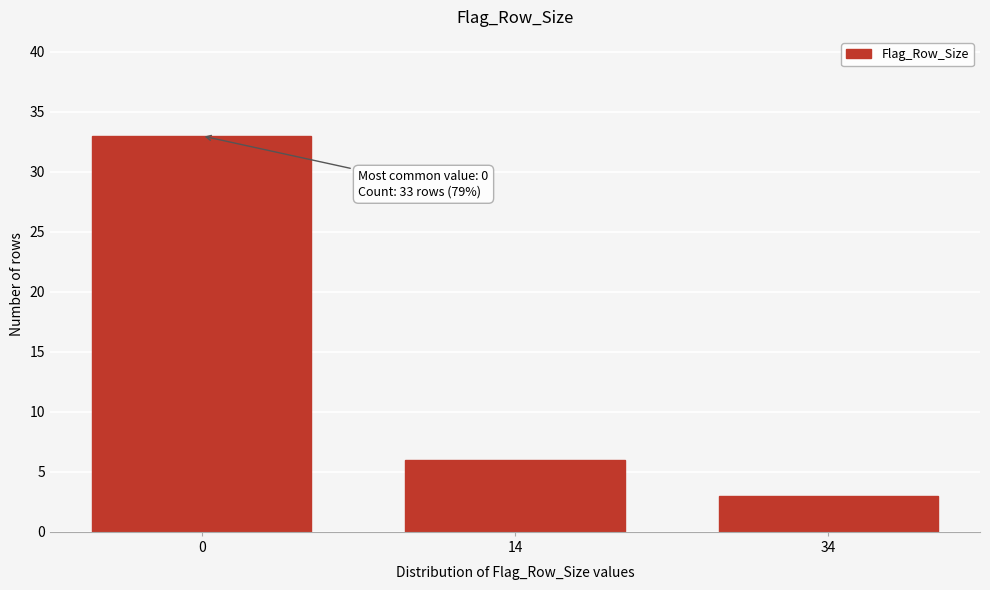

Reading right to left, what are all the values shown in this chart?

3	6	33